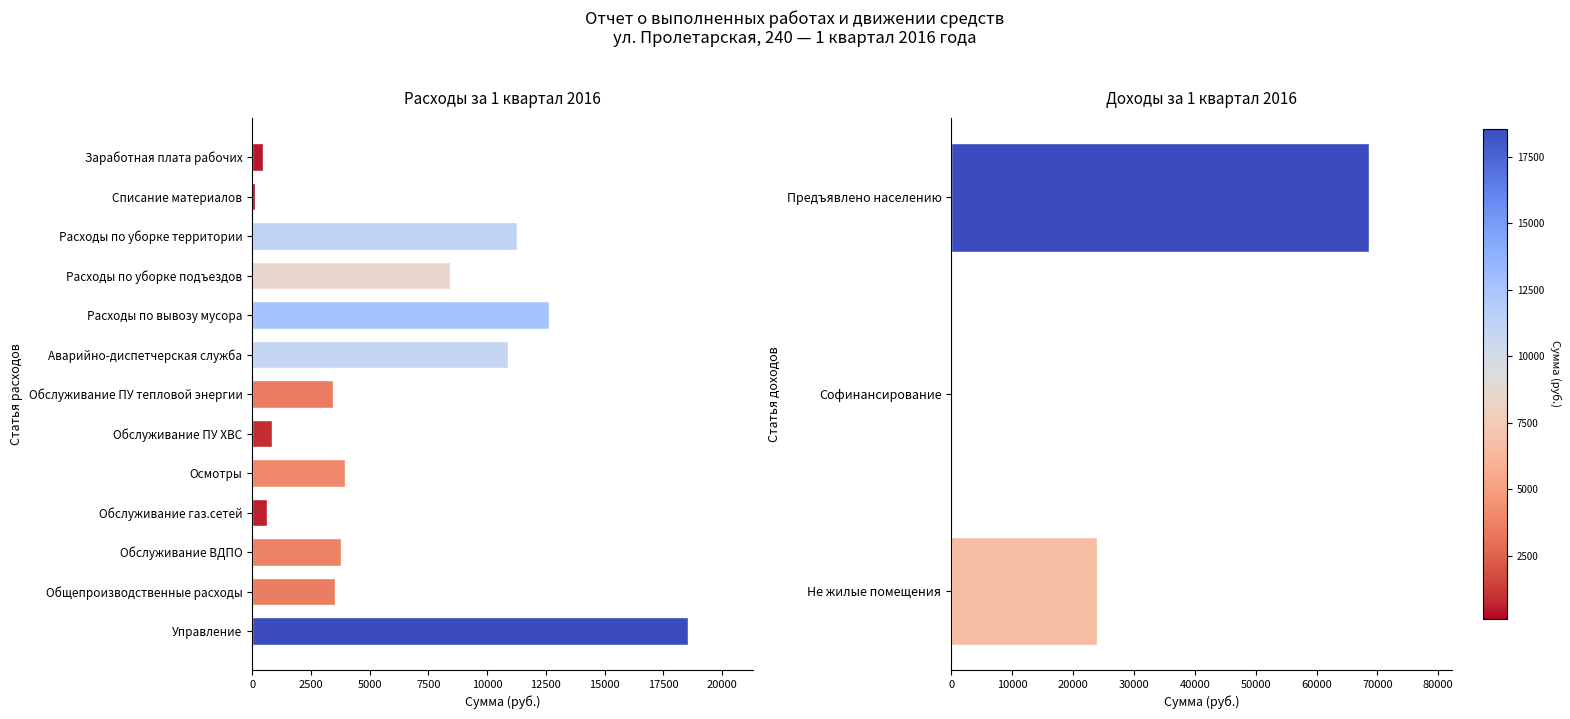

Where is the data nearest to the value 9327?

Расходы по уборке подъездов